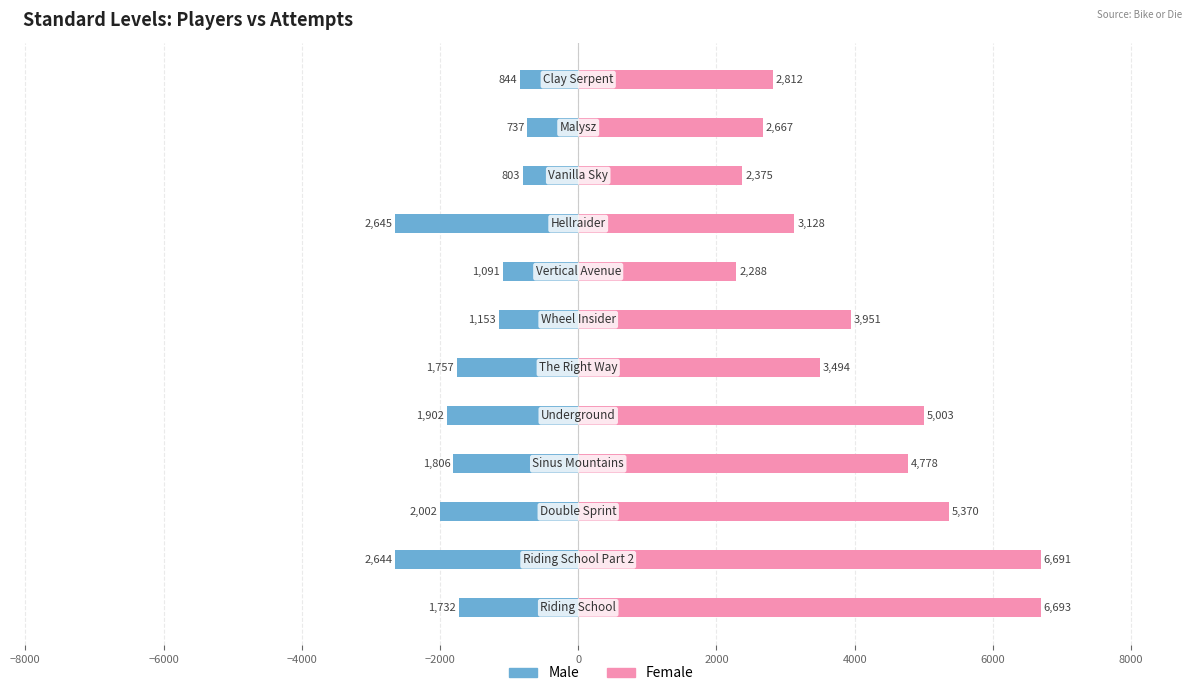

The value of Male at 4000 is -1700. True or false?

False